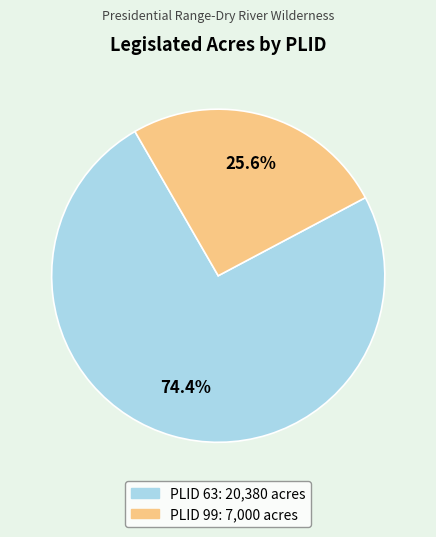

Does any single category account for the majority?

Yes